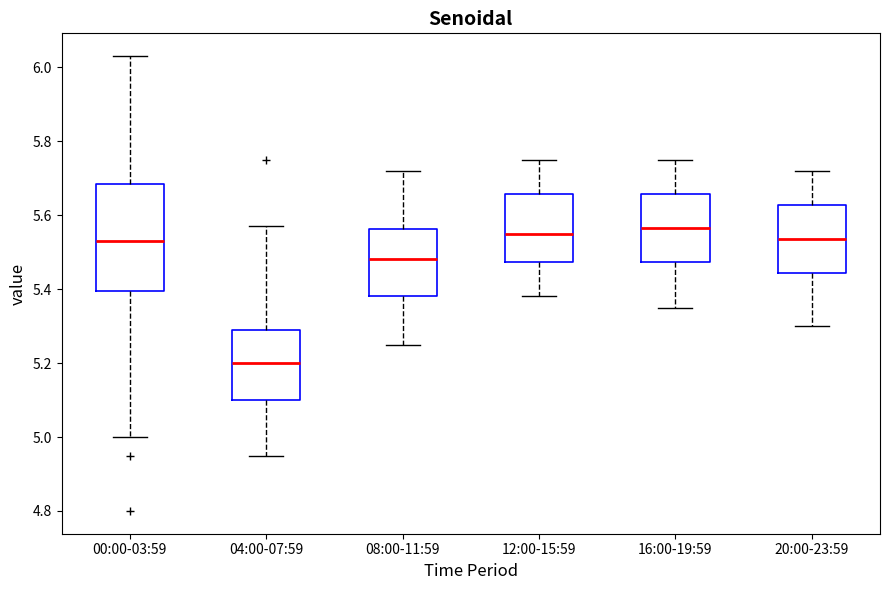

Reading left to right, transcribe this box plot: for each box, give where its median line is, the range the box spans, and where its two whiskers end, as read against the y-axis. The values are not printed on the chart, so give them approximately, as read against the axis.

00:00-03:59: median 5.54, box 5.40 to 5.68, whiskers 5.00 to 6.04
04:00-07:59: median 5.20, box 5.10 to 5.30, whiskers 4.96 to 5.58
08:00-11:59: median 5.48, box 5.38 to 5.56, whiskers 5.26 to 5.72
12:00-15:59: median 5.56, box 5.48 to 5.66, whiskers 5.38 to 5.76
16:00-19:59: median 5.56, box 5.48 to 5.66, whiskers 5.36 to 5.76
20:00-23:59: median 5.54, box 5.44 to 5.62, whiskers 5.30 to 5.72